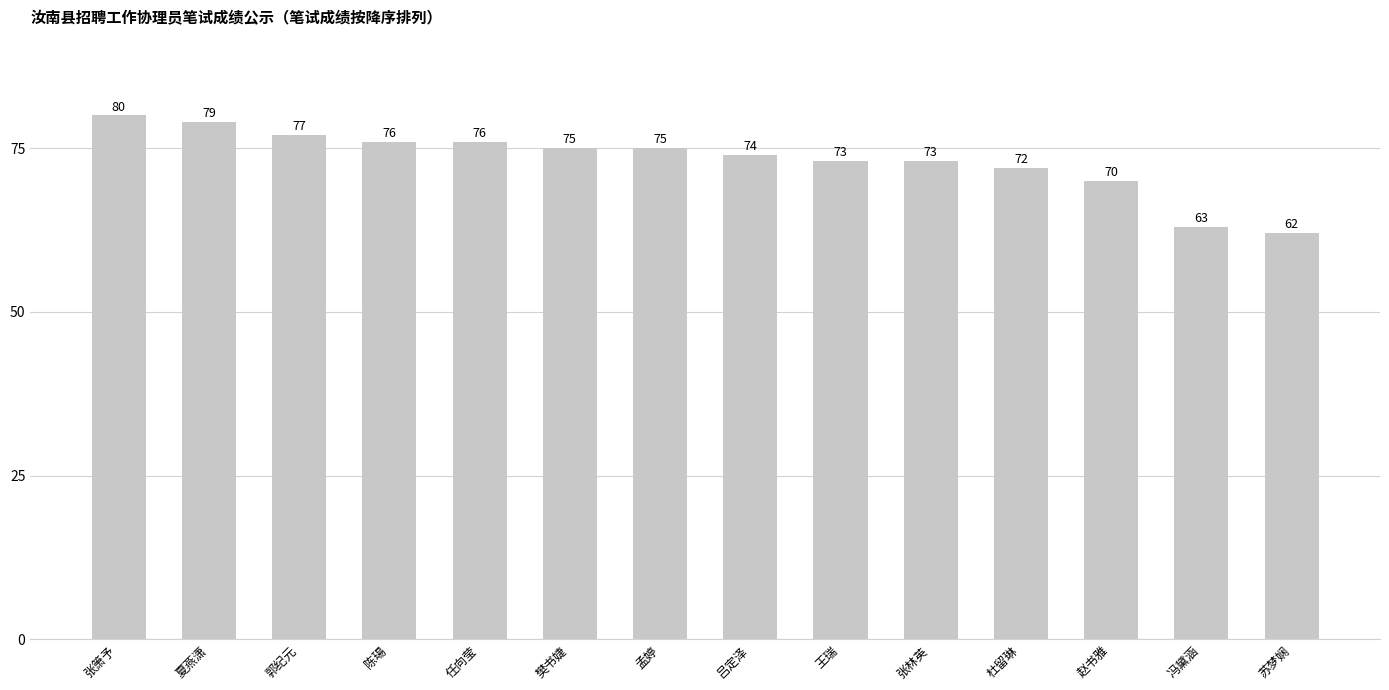

True or false: the data shows 63 at 冯黛涵.

True